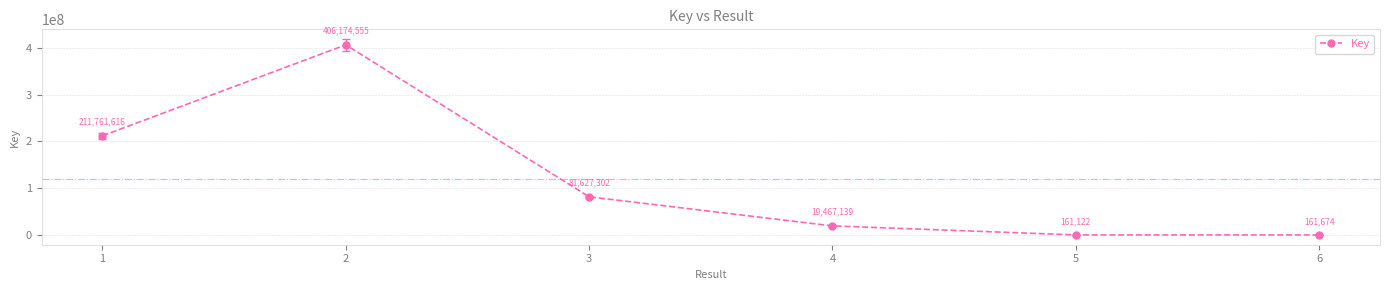

True or false: the data has more than 2 interior local peaks.

False